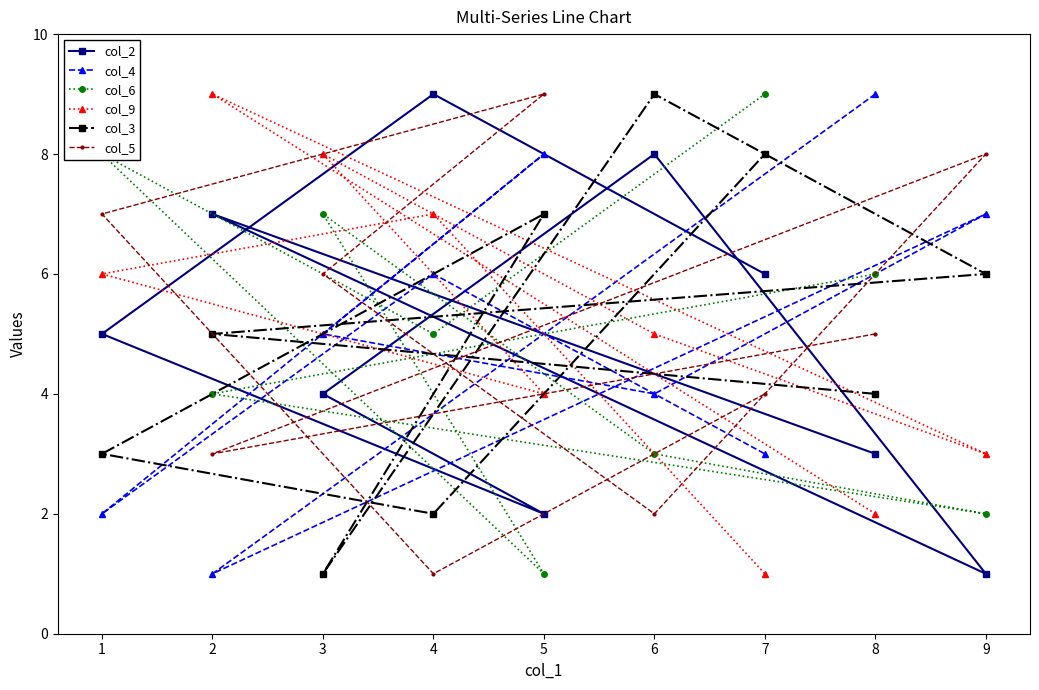

What is the difference between the highest and lowest values at 1?

6